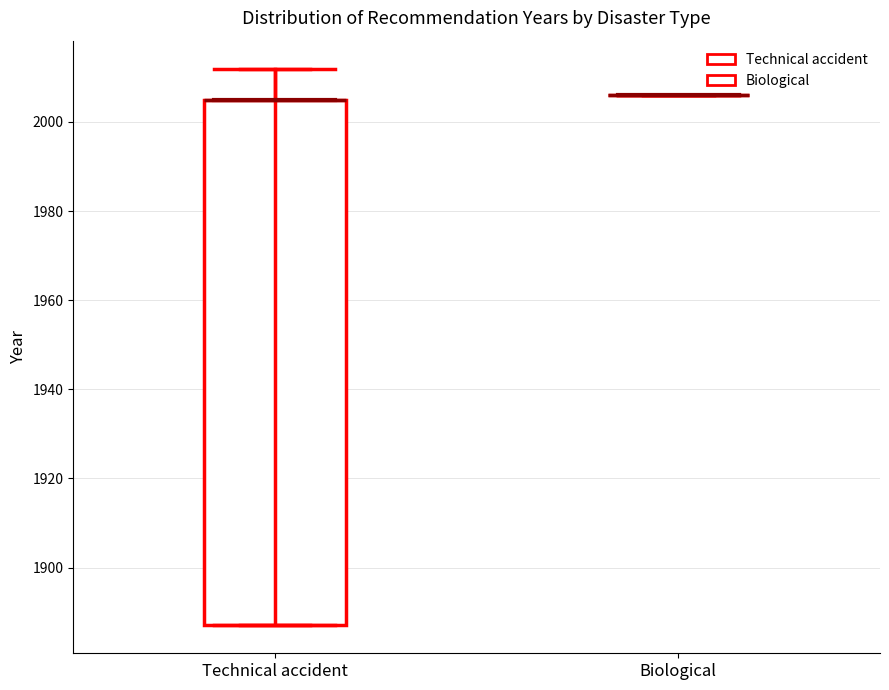

Which box is the tallest, from its lower edge to its upper edge?

Technical accident